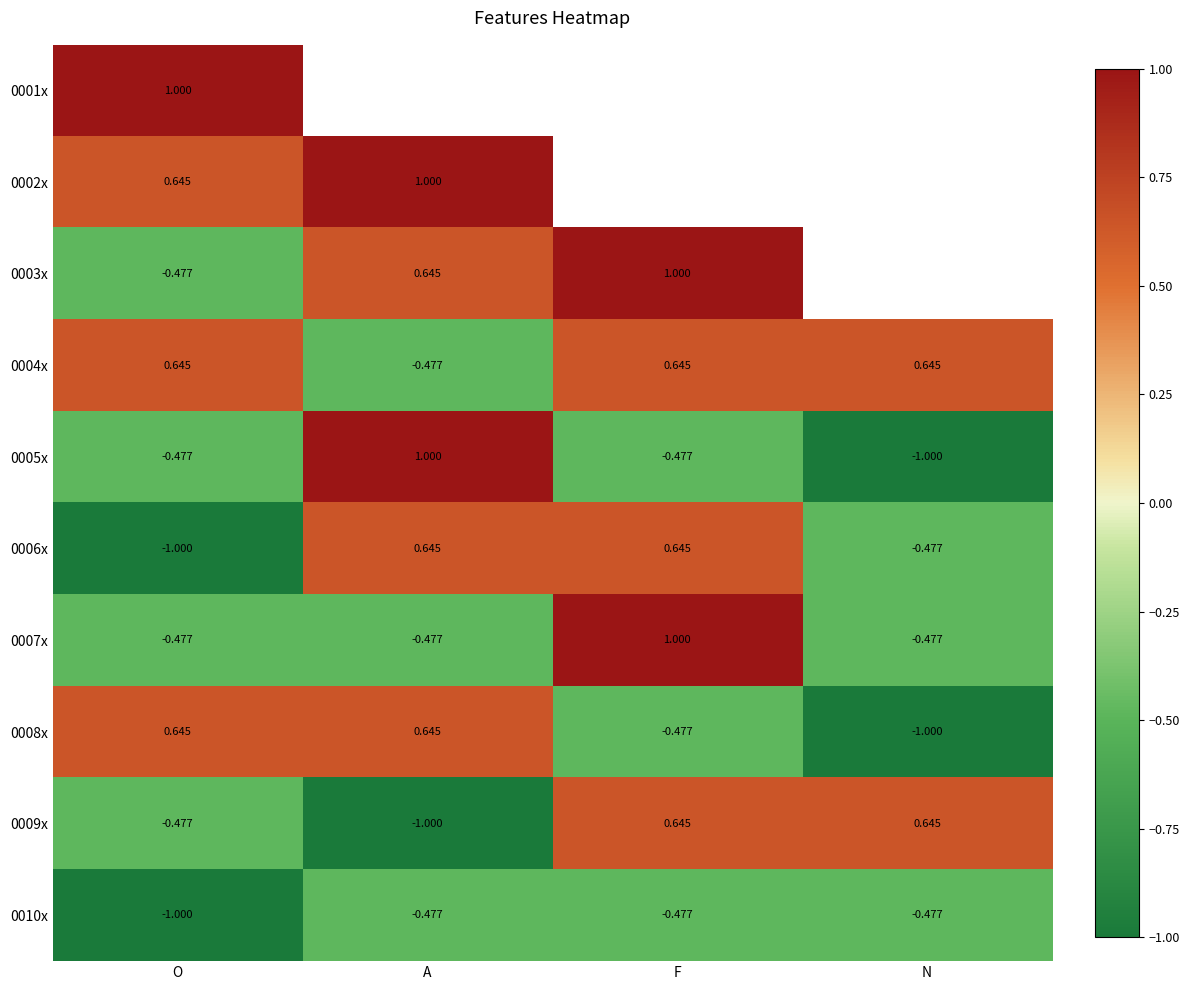

At which label does 0008x reach its minimum?

N